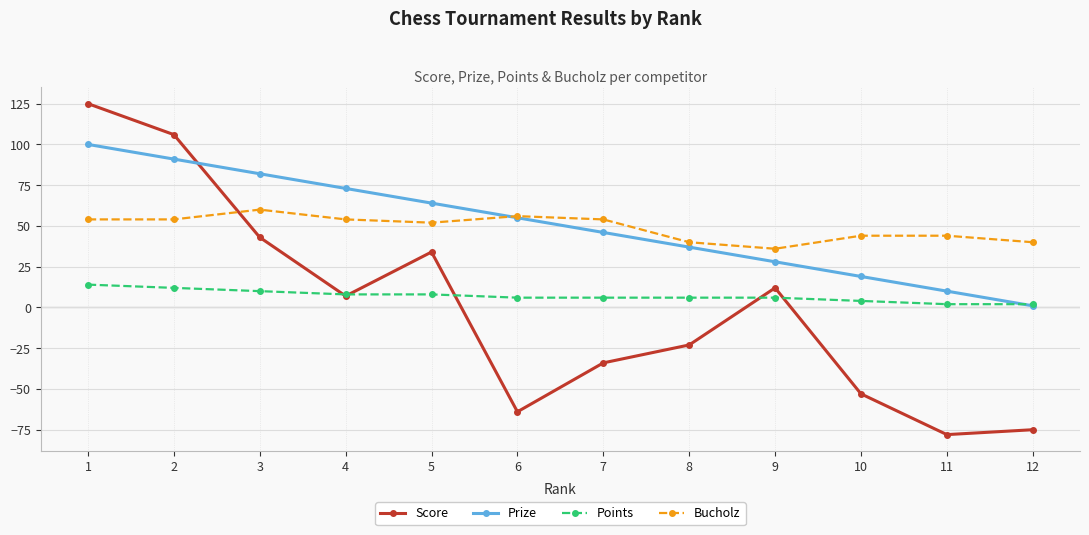

Is this an area chart (filled region under the line)?

No